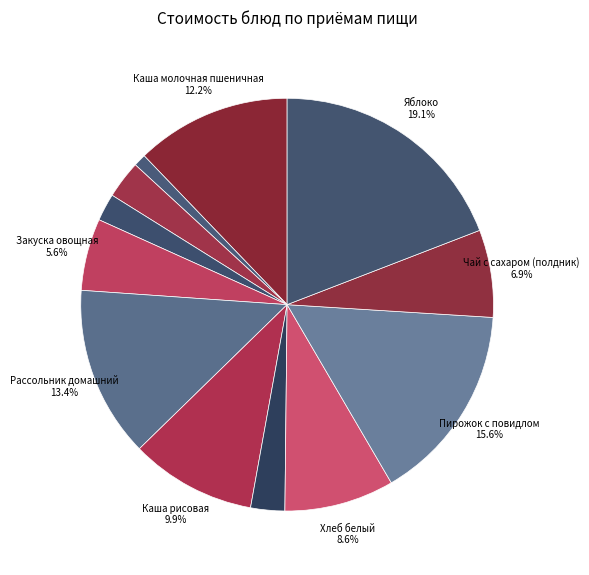

How many segments does this pie chart have?

12